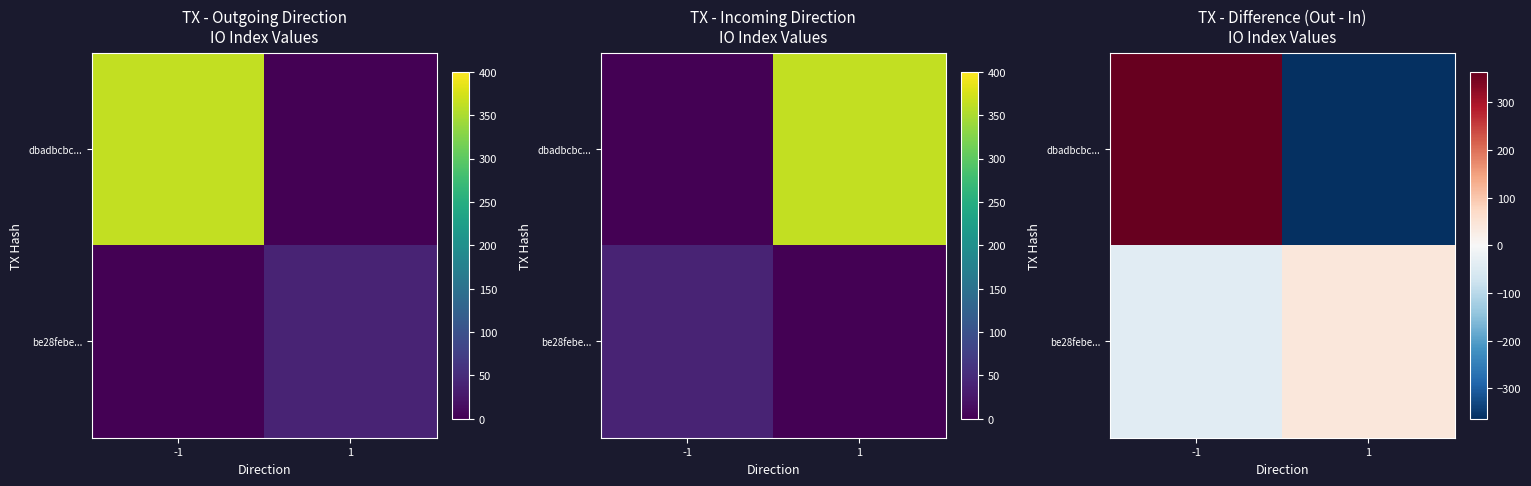

How many categories are shown in the chart?

2